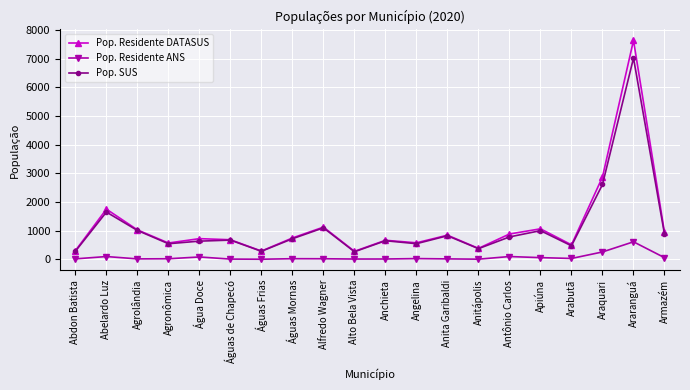

Read the Pop. SUS value at Alto Bela Vista, to the nearest 10.

270